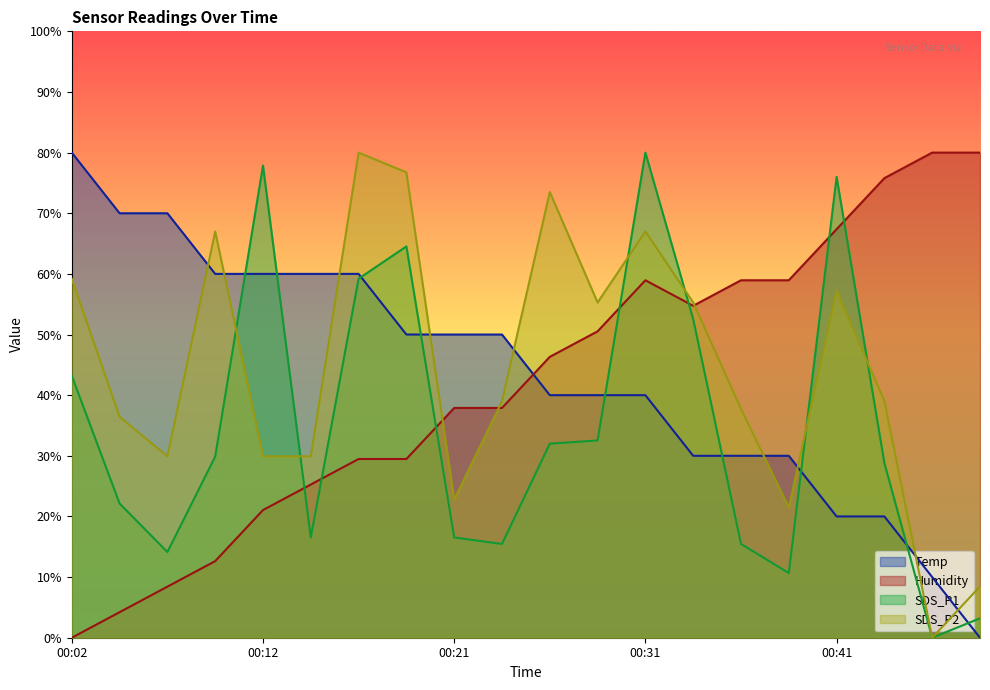

Reading left to right, extract all data points from this chart.

Temp: 00:02=80.0	00:04=70.0	00:07=70.0	00:09=60.0	00:12=60.0	00:14=60.0	00:16=60.0	00:19=50.0	00:21=50.0	00:24=50.0	00:26=40.0	00:29=40.0	00:31=40.0	00:33=30.0	00:36=30.0	00:38=30.0	00:41=20.0	00:43=20.0	00:46=10.0	00:48=0.0
Humidity: 00:02=0.0	00:04=4.2	00:07=8.4	00:09=12.6	00:12=21.1	00:14=25.3	00:16=29.5	00:19=29.5	00:21=37.9	00:24=37.9	00:26=46.3	00:29=50.5	00:31=58.9	00:33=54.7	00:36=58.9	00:38=58.9	00:41=67.4	00:43=75.8	00:46=80.0	00:48=80.0
SDS_P1: 00:02=43.2	00:04=22.1	00:07=14.1	00:09=29.9	00:12=77.9	00:14=16.5	00:16=59.2	00:19=64.5	00:21=16.5	00:24=15.5	00:26=32.0	00:29=32.5	00:31=80.0	00:33=52.5	00:36=15.5	00:38=10.7	00:41=76.0	00:43=28.8	00:46=0.0	00:48=3.2
SDS_P2: 00:02=59.2	00:04=36.4	00:07=29.9	00:09=67.0	00:12=29.9	00:14=29.9	00:16=80.0	00:19=76.7	00:21=22.8	00:24=39.0	00:26=73.5	00:29=55.3	00:31=67.0	00:33=55.3	00:36=37.7	00:38=21.5	00:41=57.2	00:43=39.0	00:46=0.0	00:48=8.5